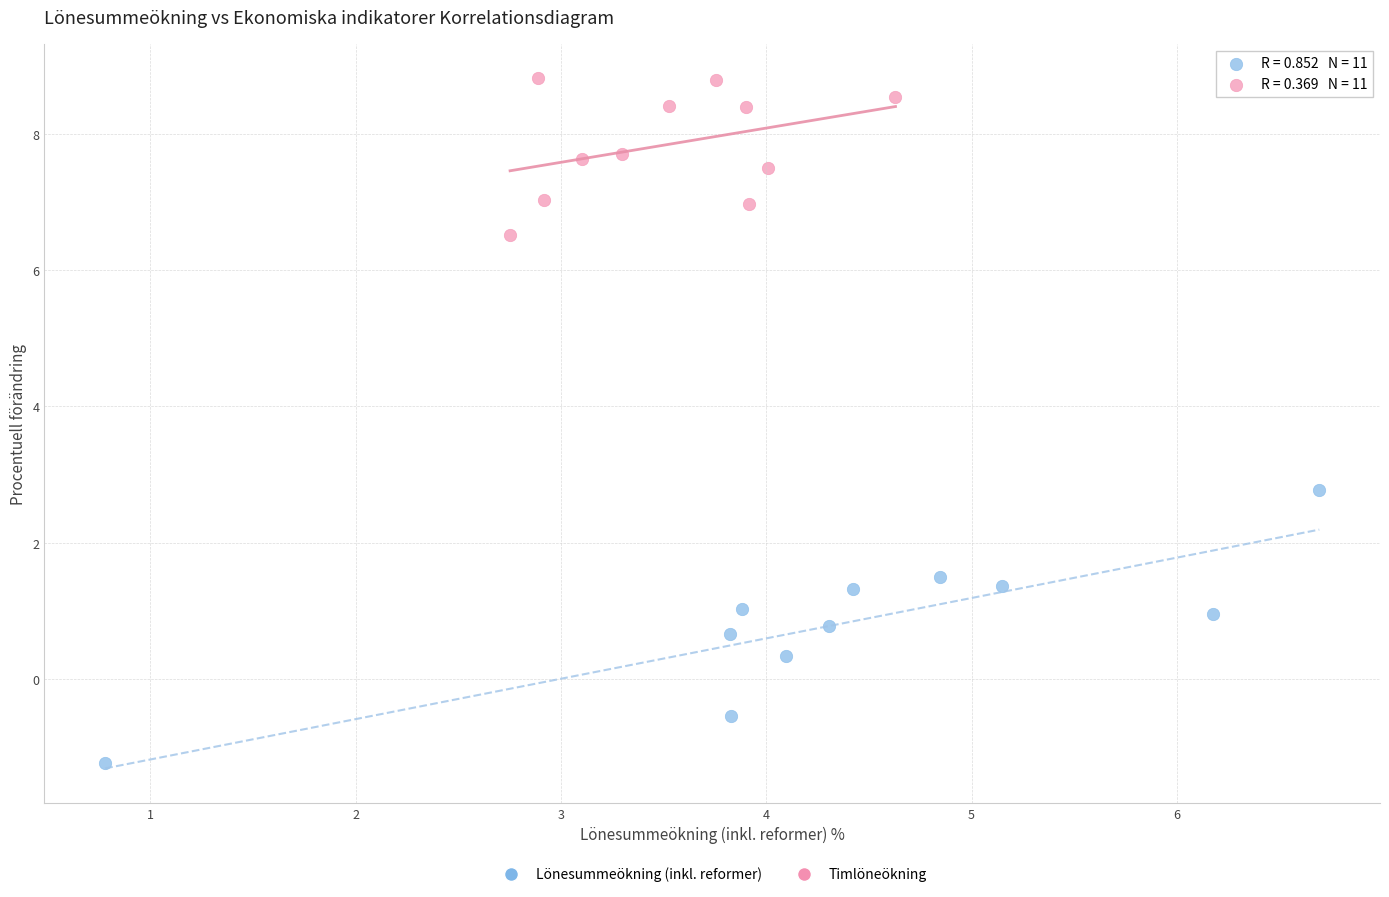

Which series contains the highest Y value?

Timlöneökning